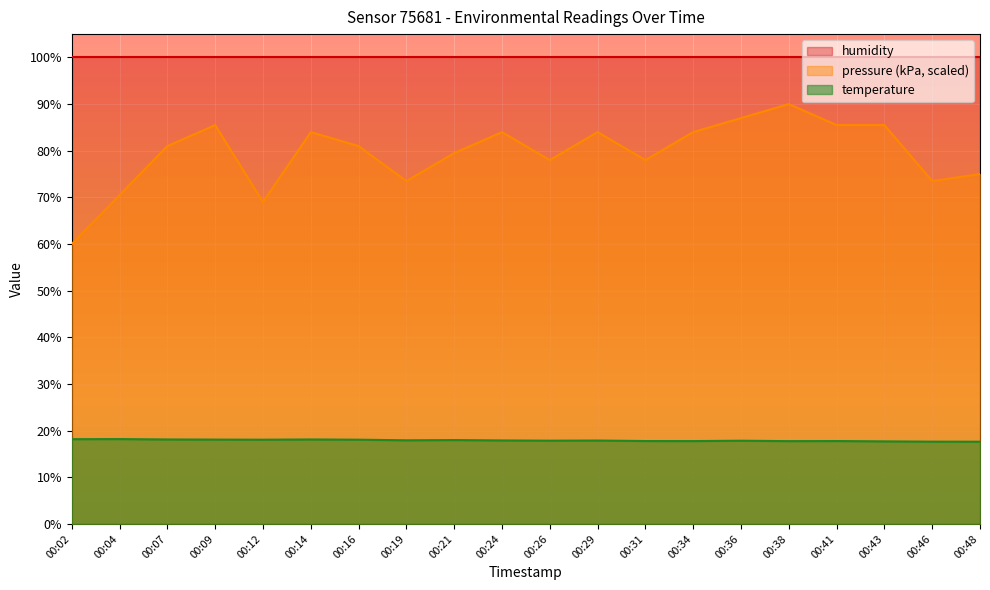

What is the spread (max minus min) of values at 00:24?

82.1